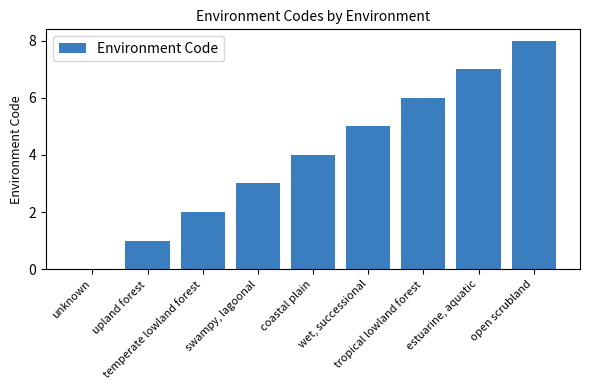

Count the number of data series in this chart.

1